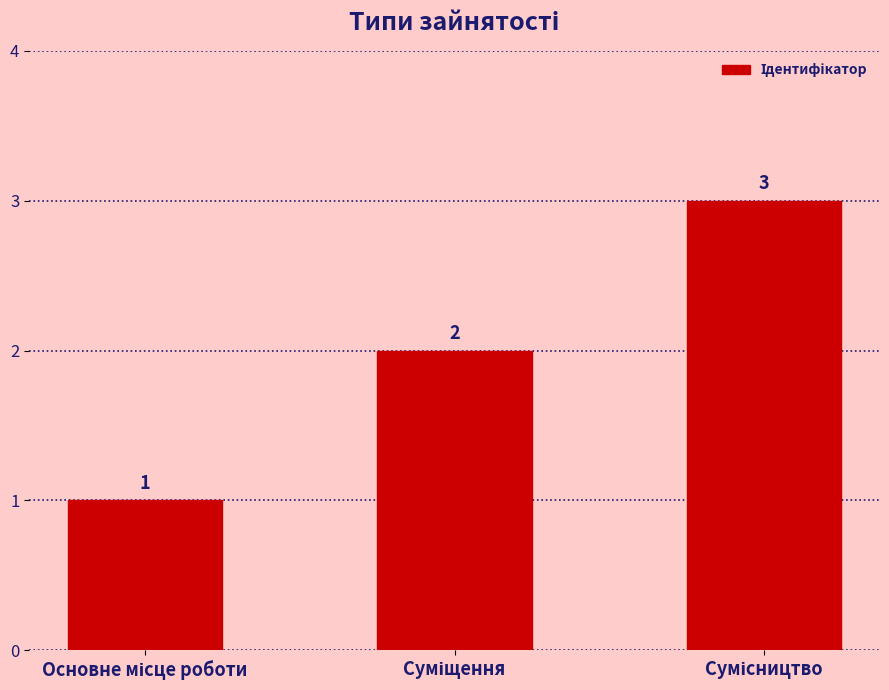

What is the average value?

2